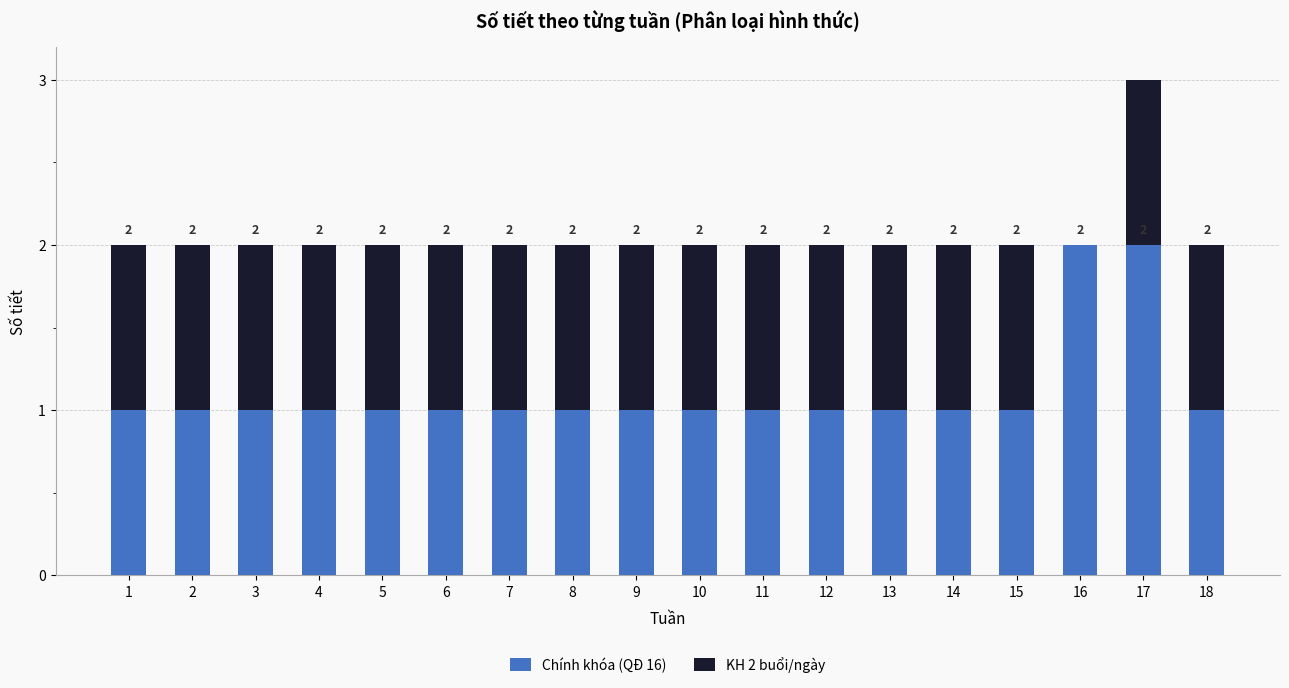

At which category is the sum across all series the highest?

17